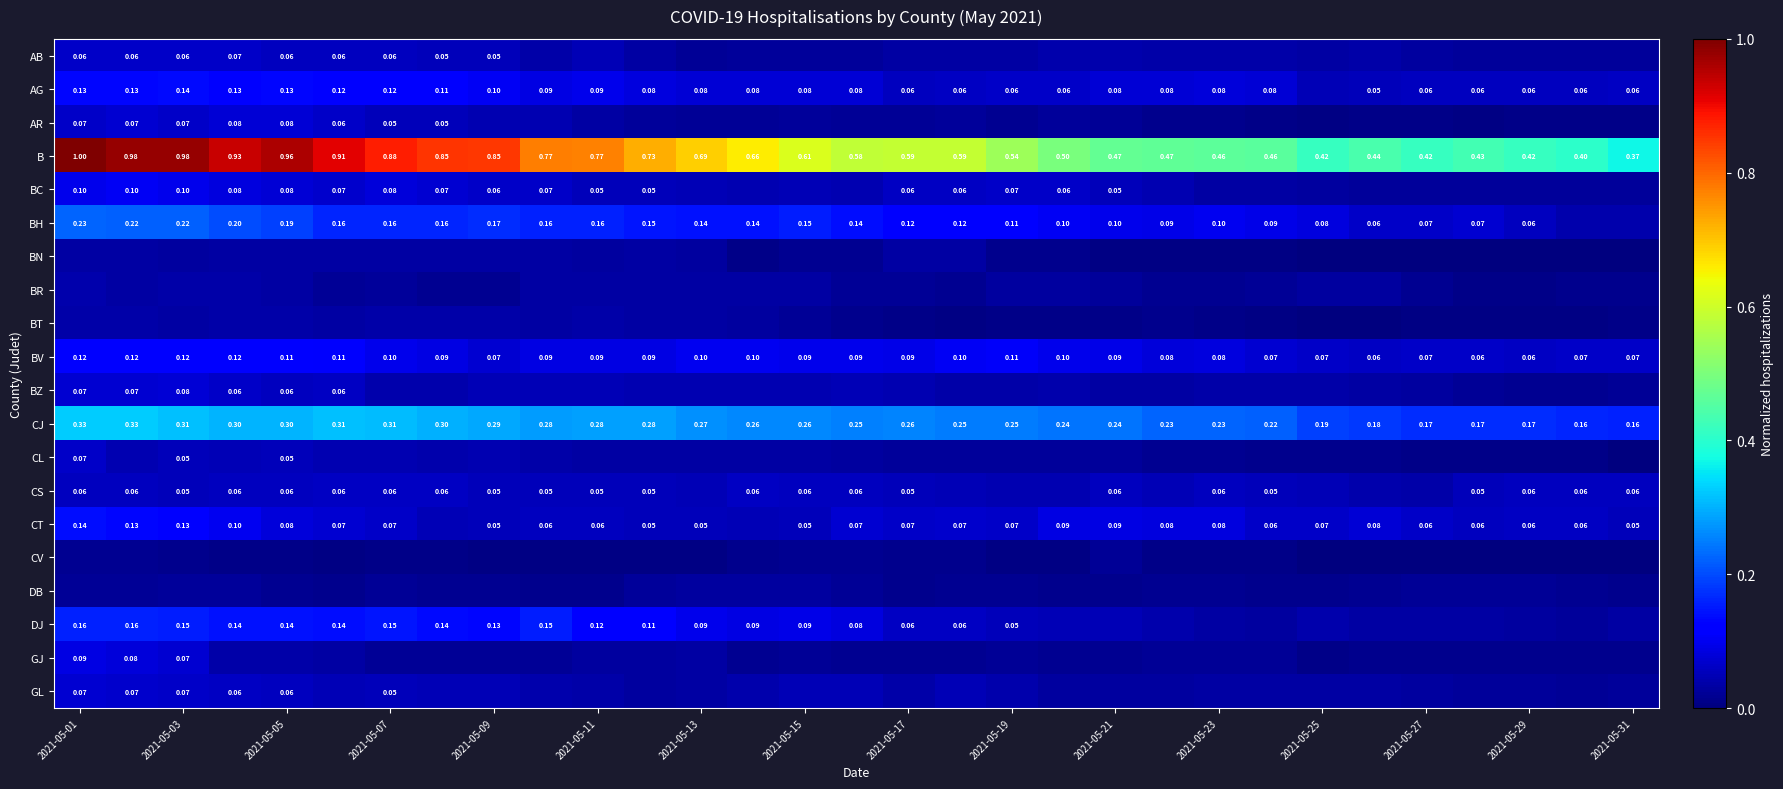

What is the difference between the second highest and minimum values in the GJ series?

0.1